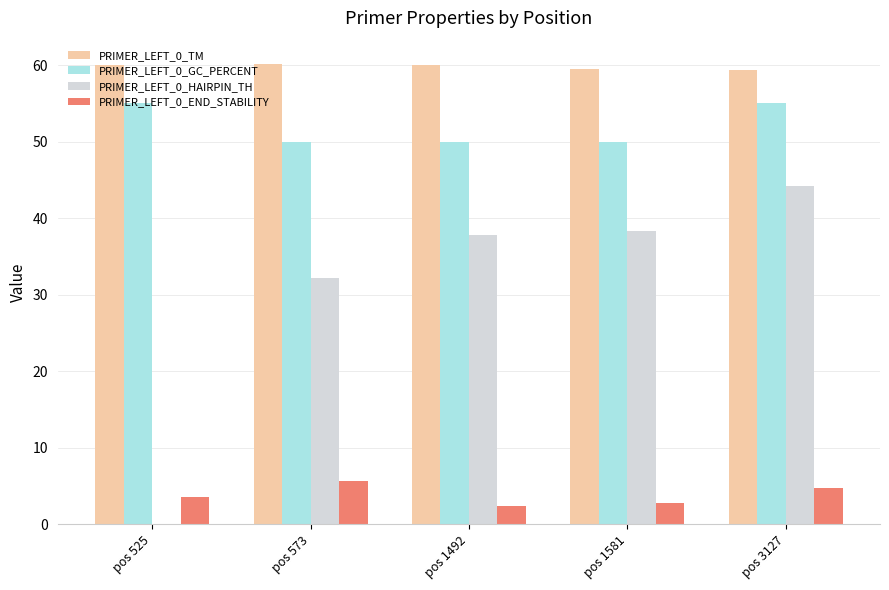

What is the maximum value shown in the chart?

60.2